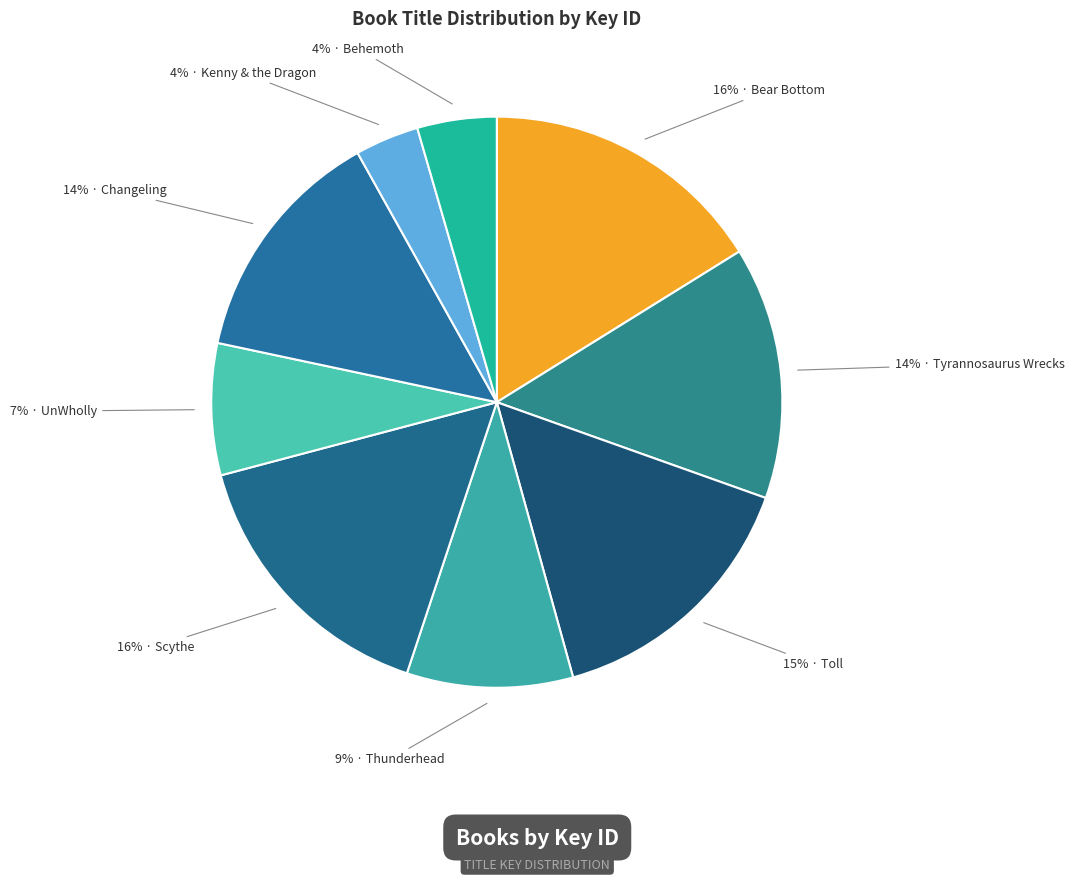

Which category has the biggest portion of the pie?

Bear Bottom